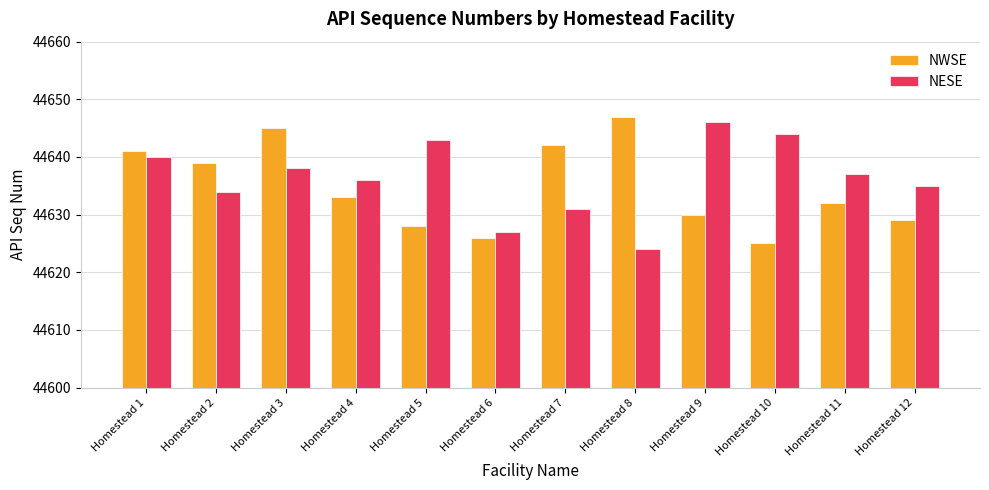

At how many categories does at least one series exceed 44632?

11